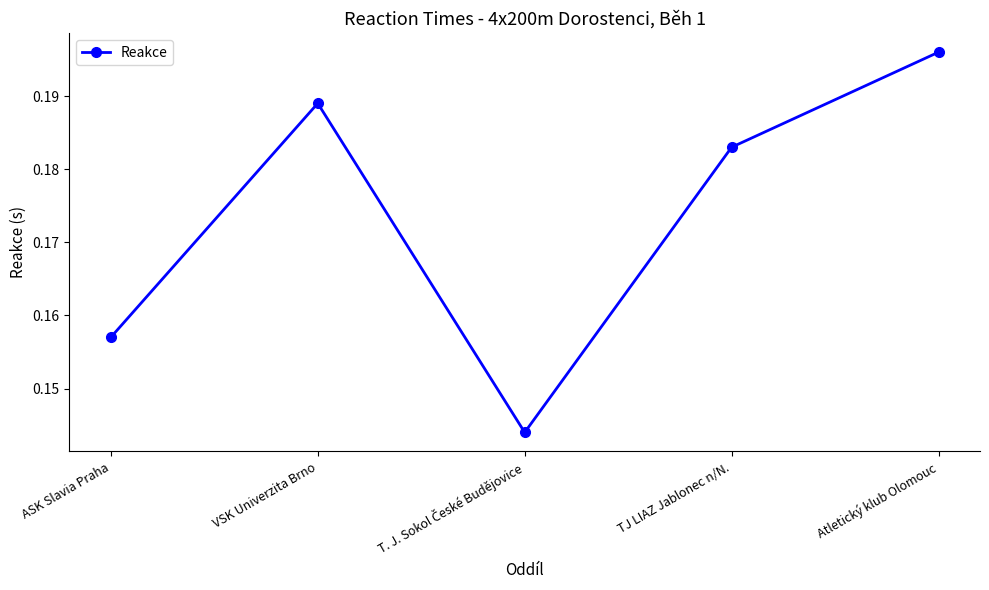

At which category does the chart reach its peak across all series?

Atletický klub Olomouc